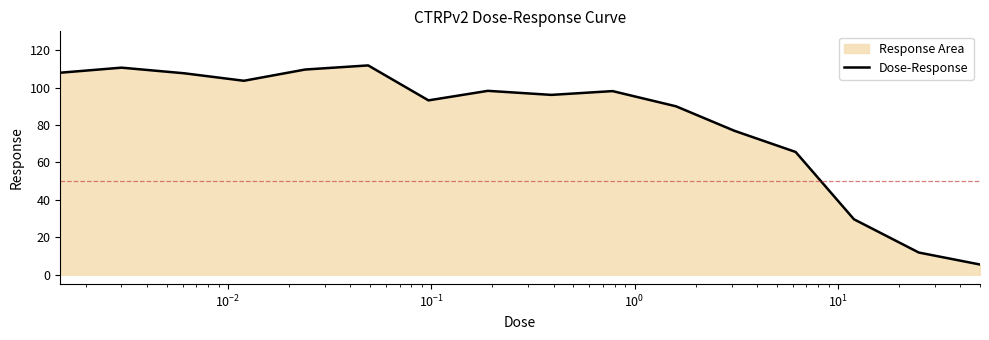

What is the difference between the maximum and minimum values?

106.3